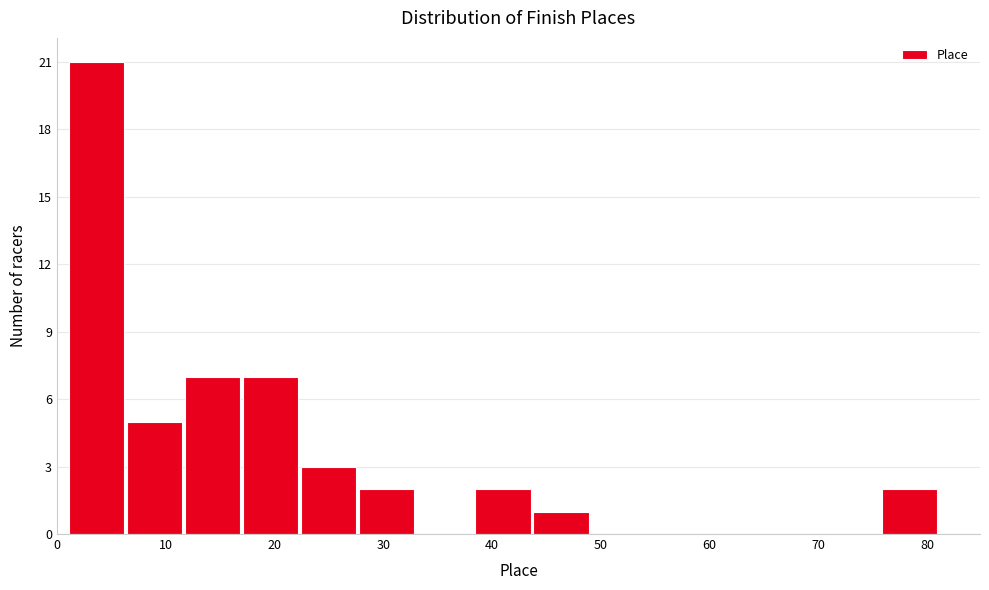

Which range on the x-axis has the tallest bar?

1 to 6